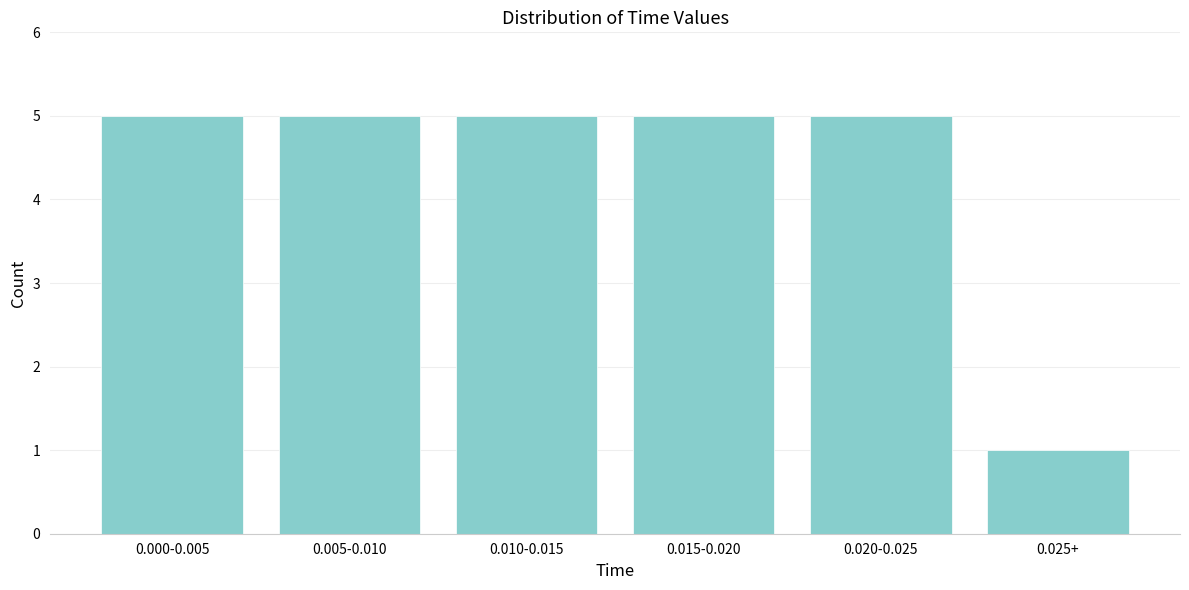

Reading left to right, what are all the values shown in this chart?

0.000-0.005=5	0.005-0.010=5	0.010-0.015=5	0.015-0.020=5	0.020-0.025=5	0.025+=1